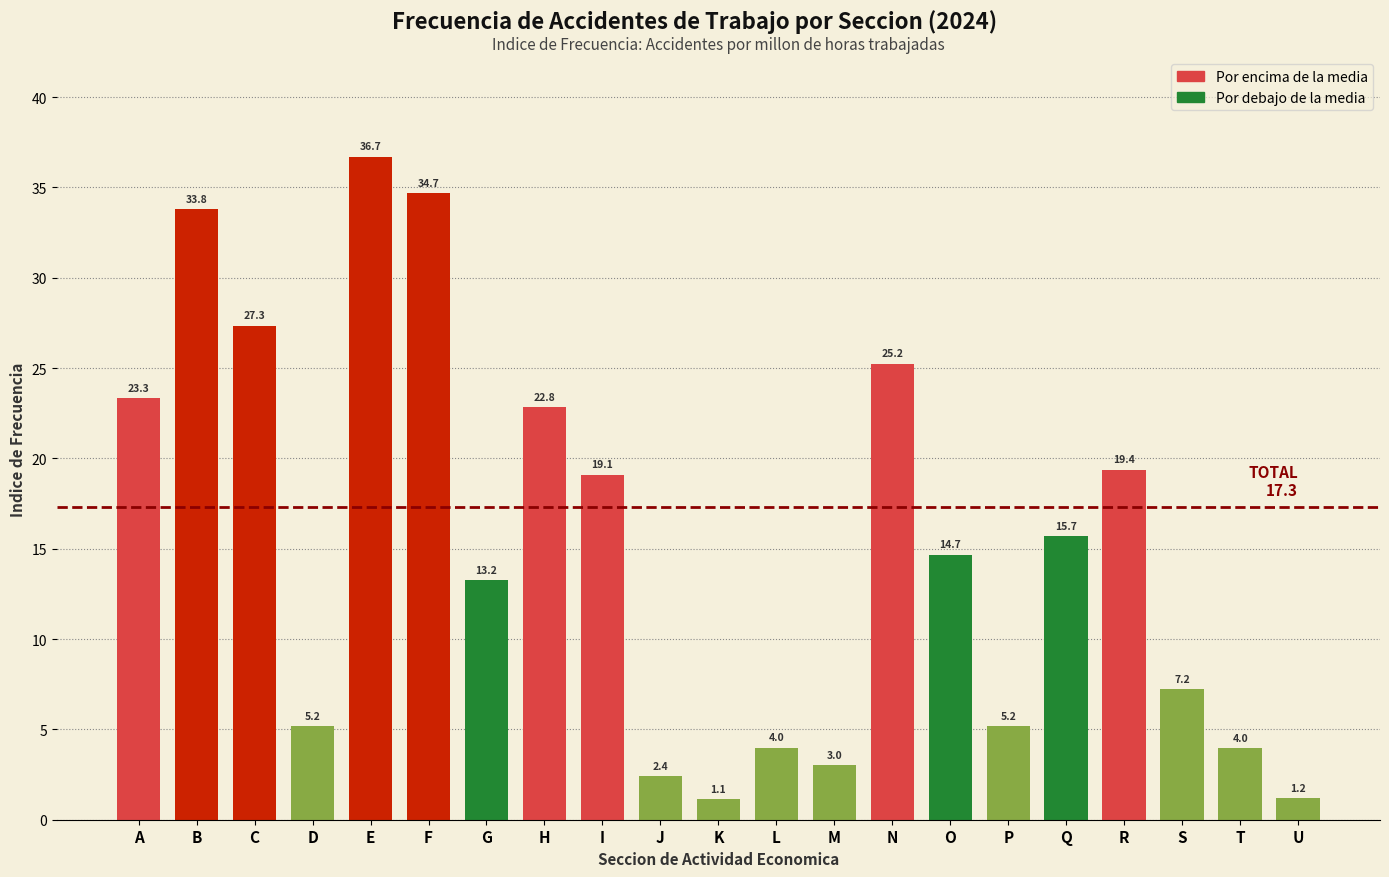

Reading left to right, what are all the values shown in this chart?

A=23.3	B=33.8	C=27.3	D=5.2	E=36.7	F=34.7	G=13.2	H=22.8	I=19.1	J=2.4	K=1.1	L=4.0	M=3.0	N=25.2	O=14.7	P=5.2	Q=15.7	R=19.4	S=7.2	T=4.0	U=1.2